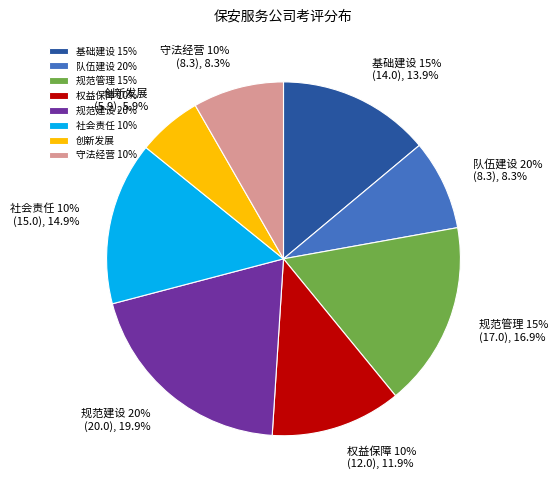

How many slices are in this pie chart?

8